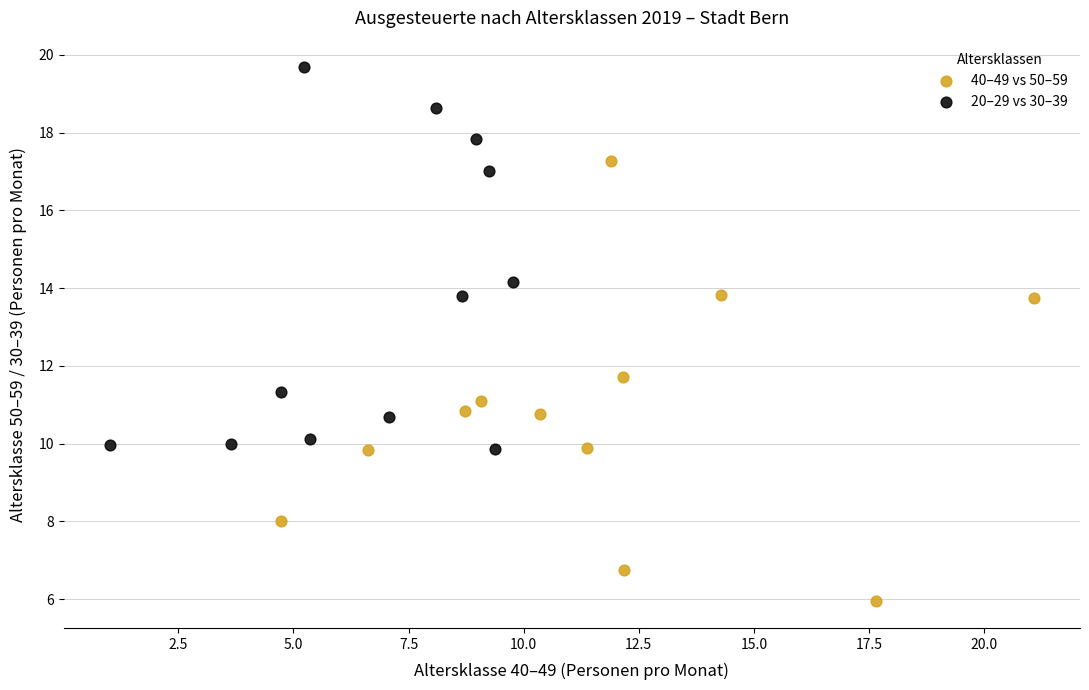

Which series reaches the maximum Y coordinate?

20–29 vs 30–39